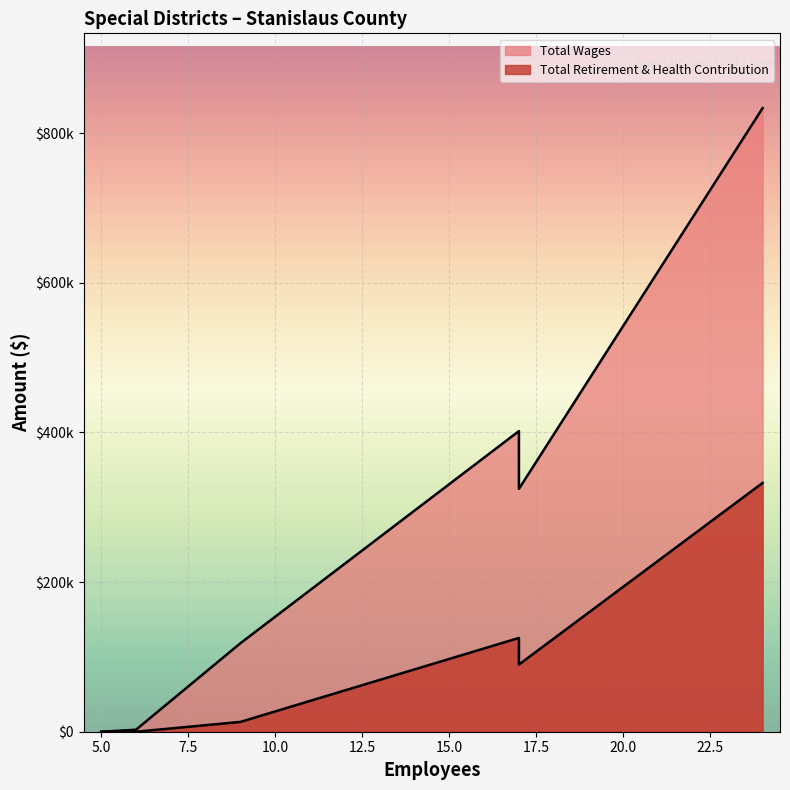

What is the difference between the maximum and second lowest values in the Total Wages series?

833491